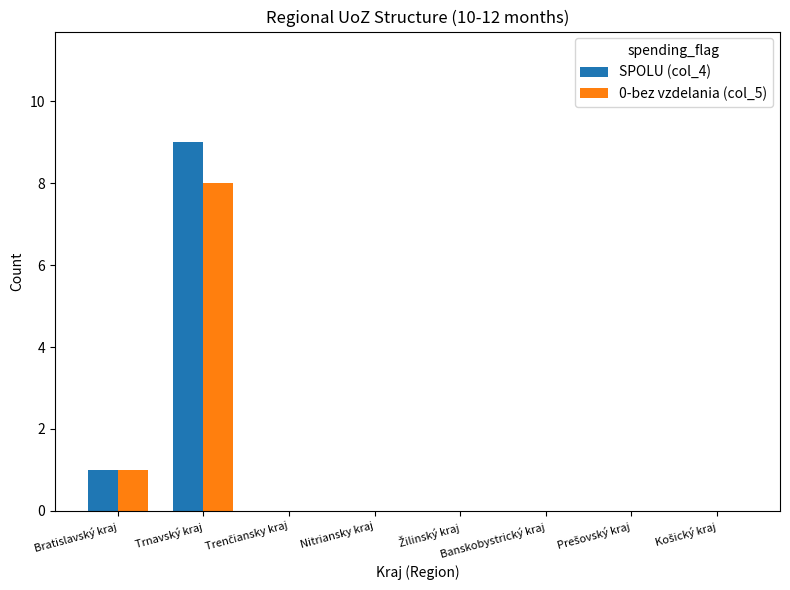

What is the difference between the SPOLU (col_4) values at Nitriansky kraj and Trnavský kraj?

9